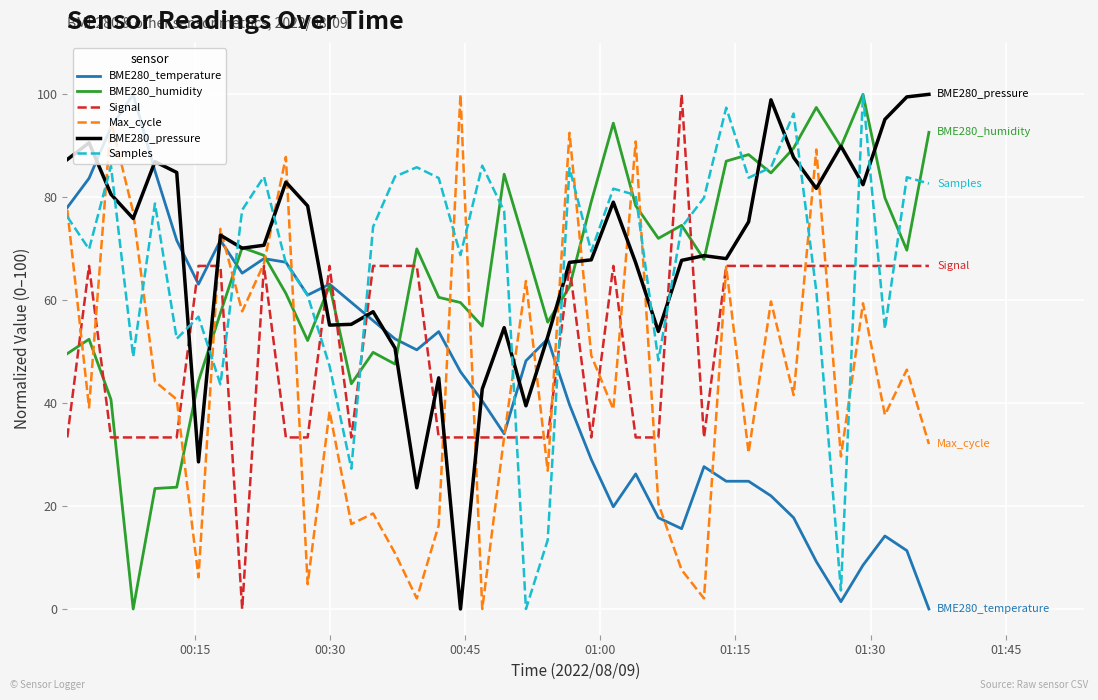

After their last crossing, which series has the higher values: Max_cycle or BME280_pressure?

BME280_pressure